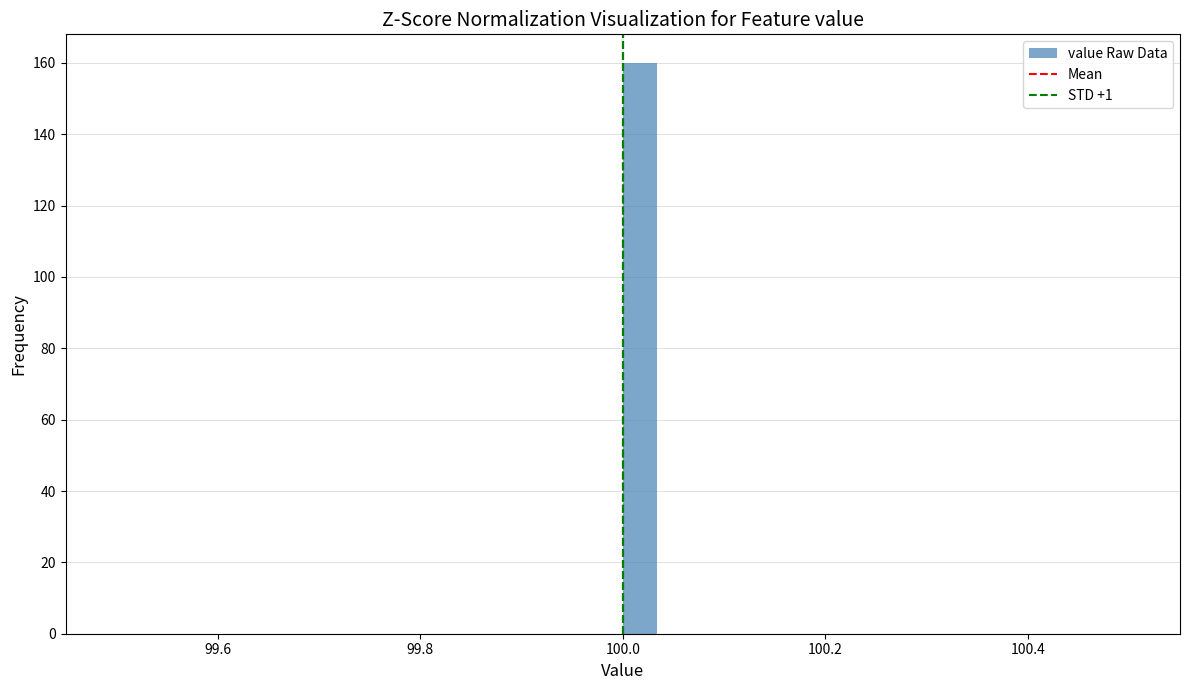

Read against the x-axis, roughly where is the centre of the tallest bar?

100.02